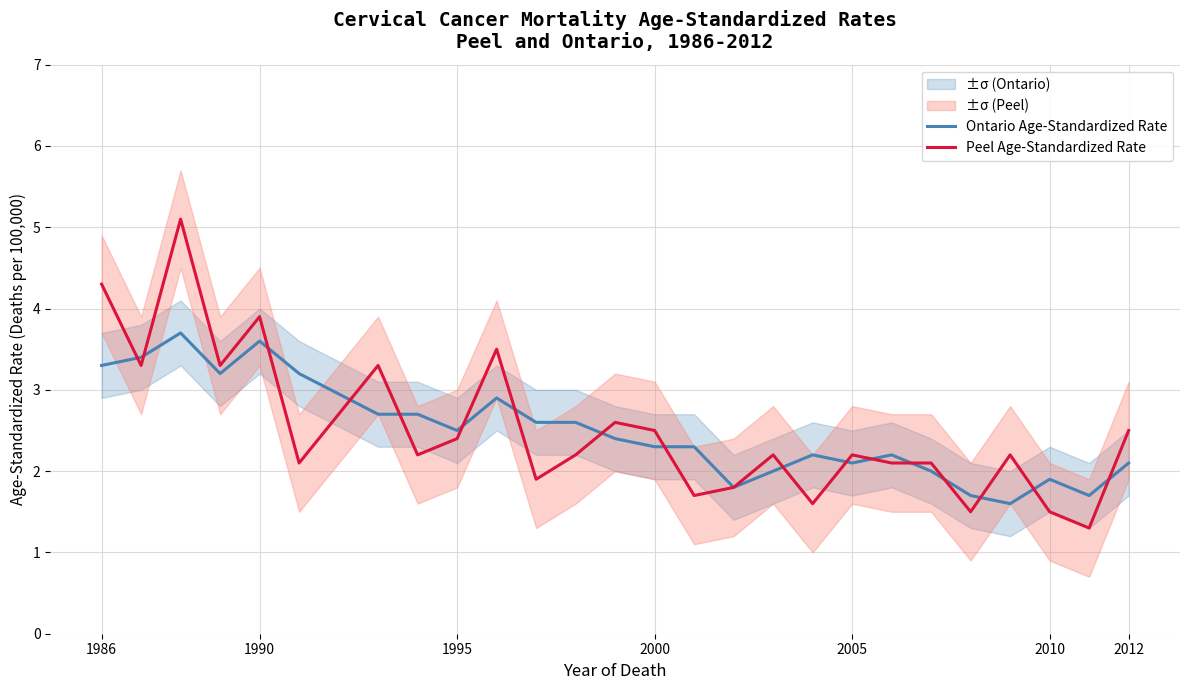

What is the minimum value for Peel Age-Standardized Rate?

1.3